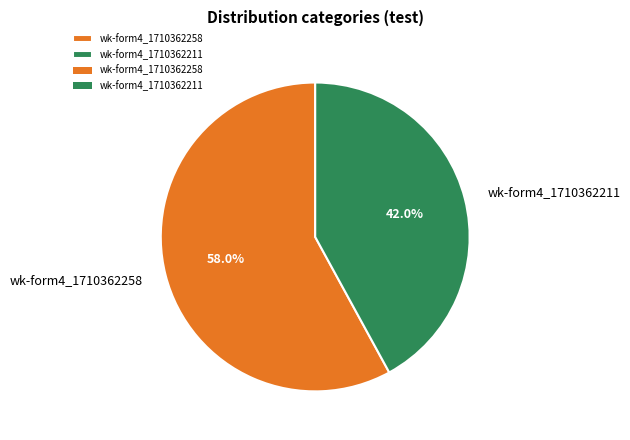

Which slice represents more than half of the pie?

wk-form4_1710362258